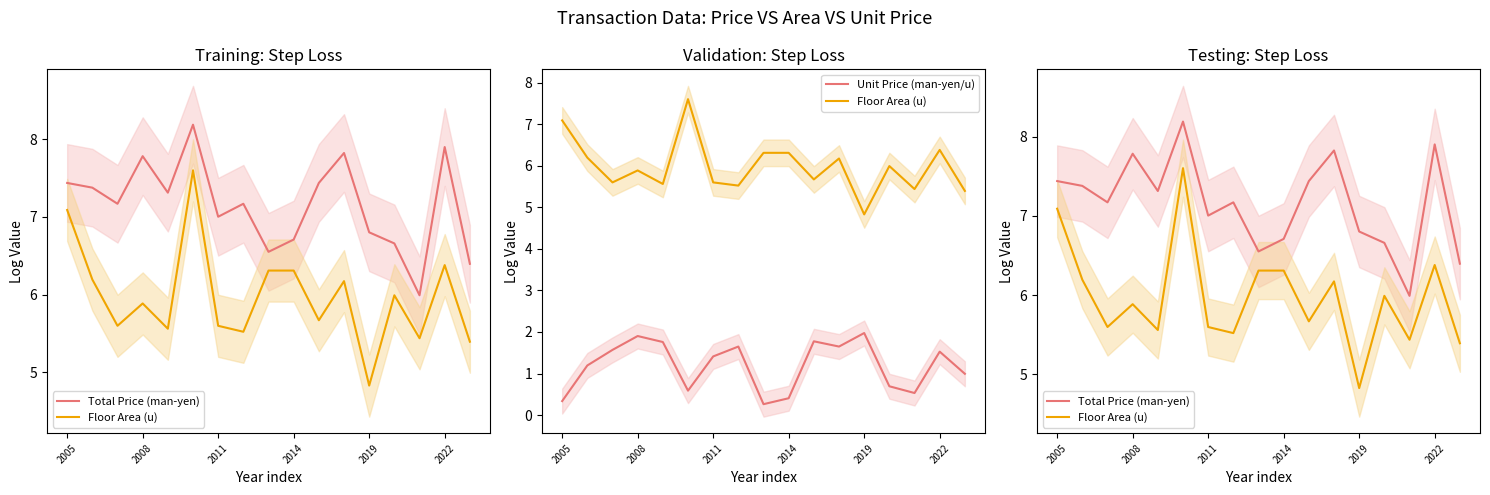

How many interior local valleys does the Total Price (man-yen) series have?

5